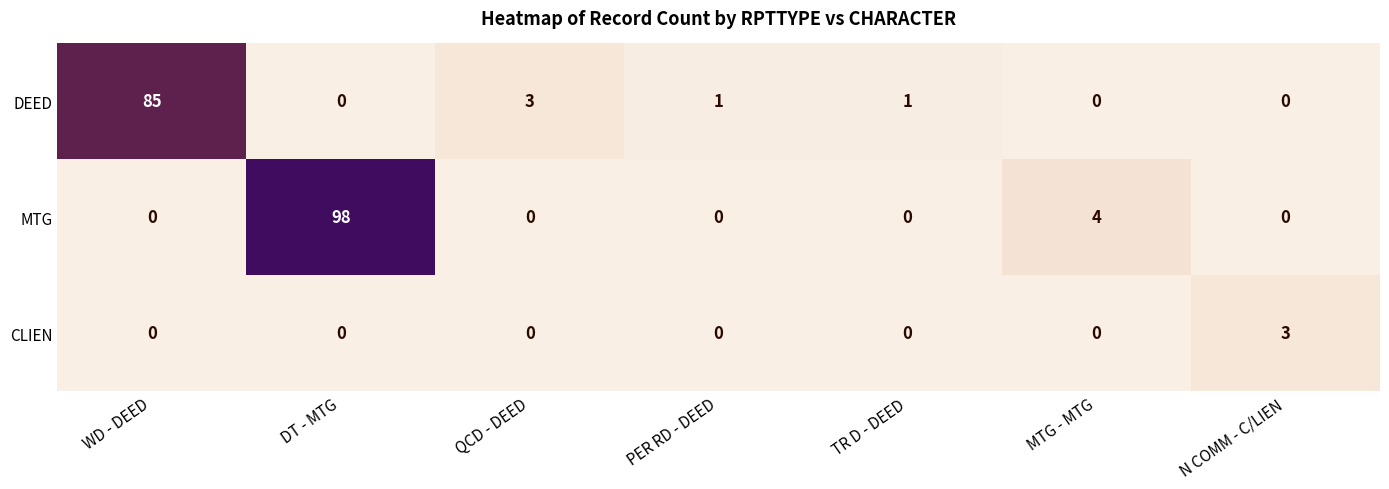

What is the highest value of the CLIEN series?

3